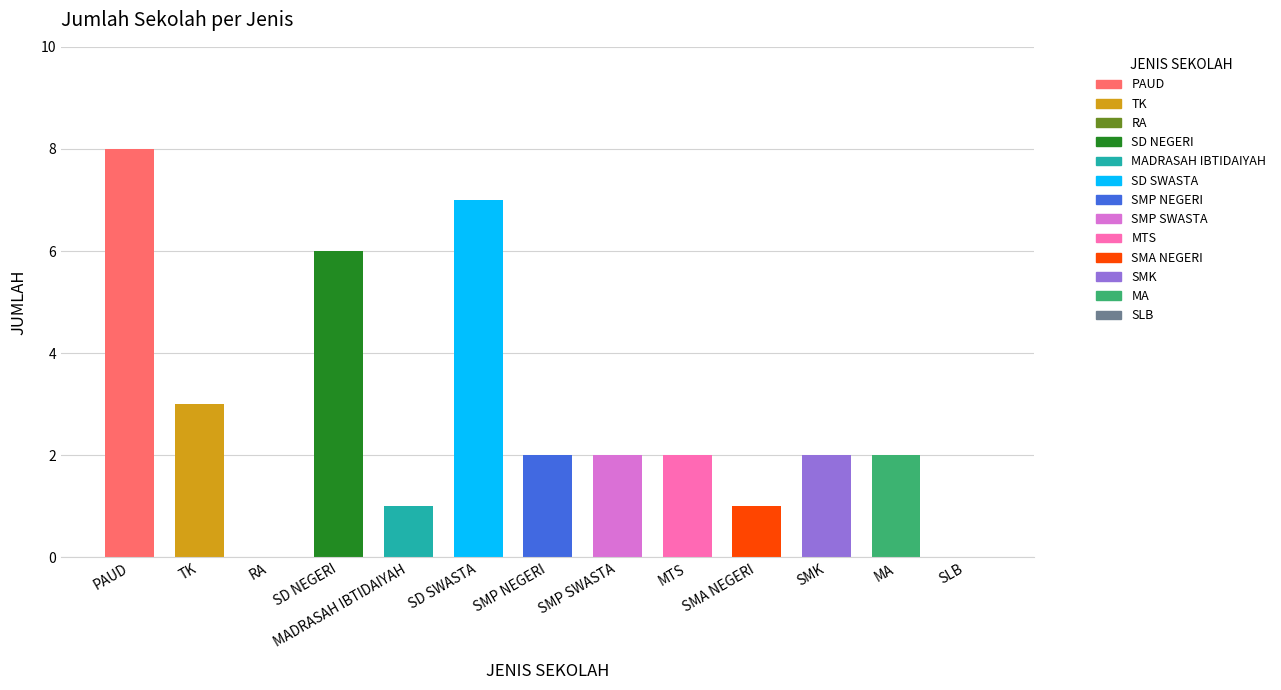

At which category does the chart reach its minimum across all series?

RA